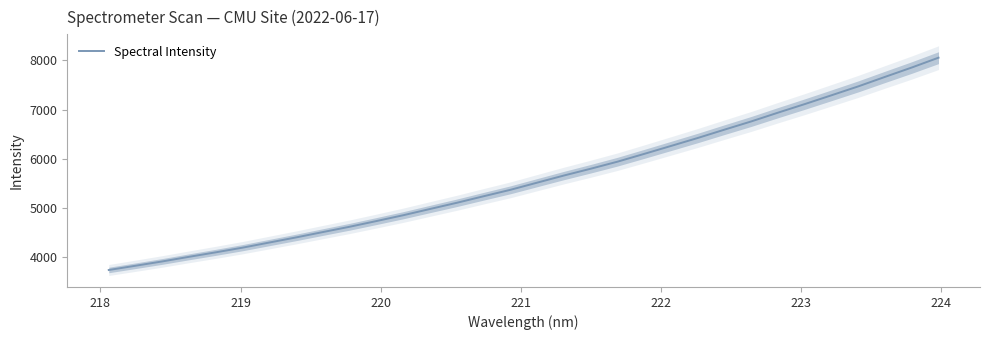

What is the average value?

5601.5